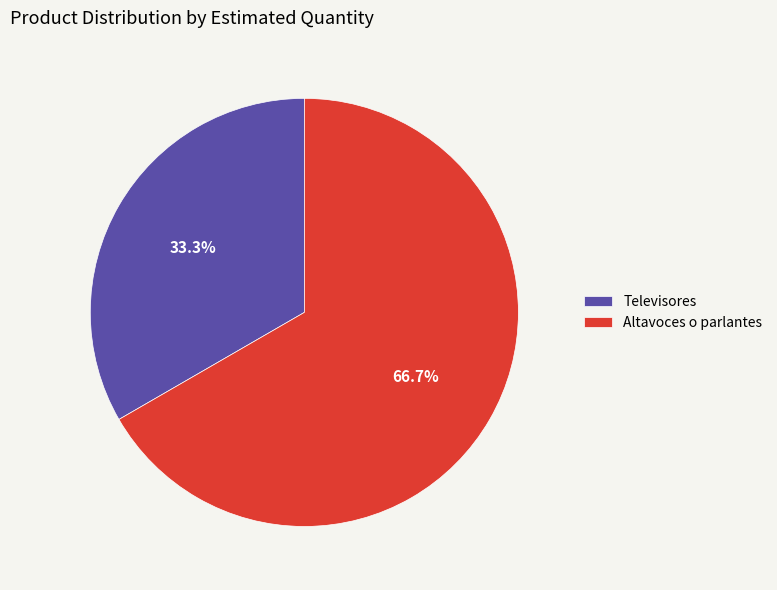

To the nearest percent, what percentage of the pie is Televisores?

33%